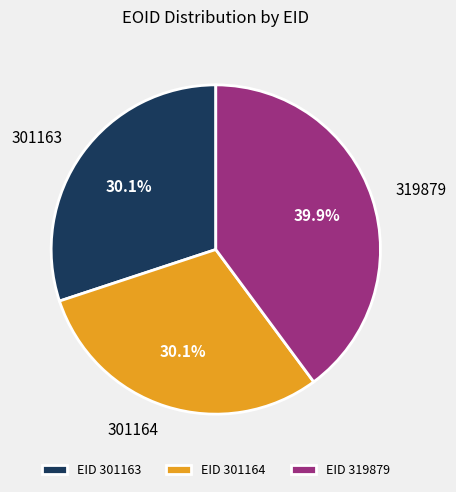

What is the ratio of the value at 319879 to the value at 301164?

1.3